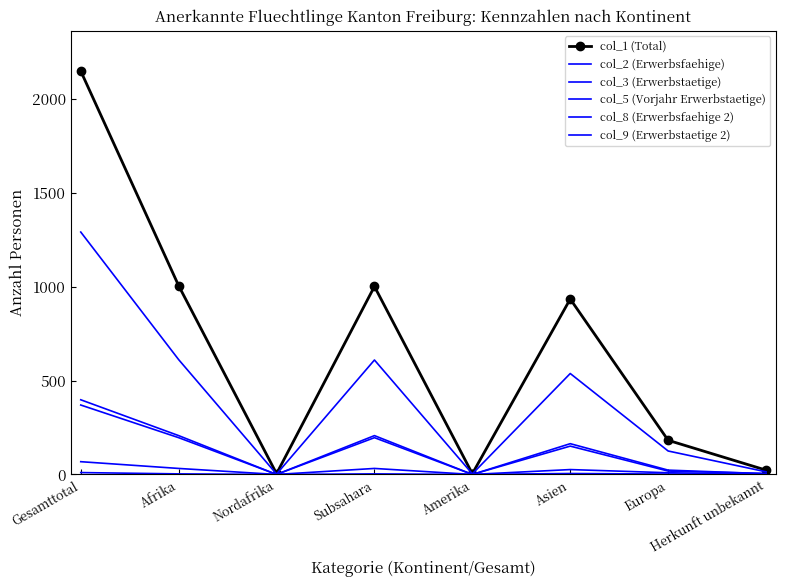

At which category does col_8 (Erwerbsfaehige 2) reach its first local valley?

Nordafrika